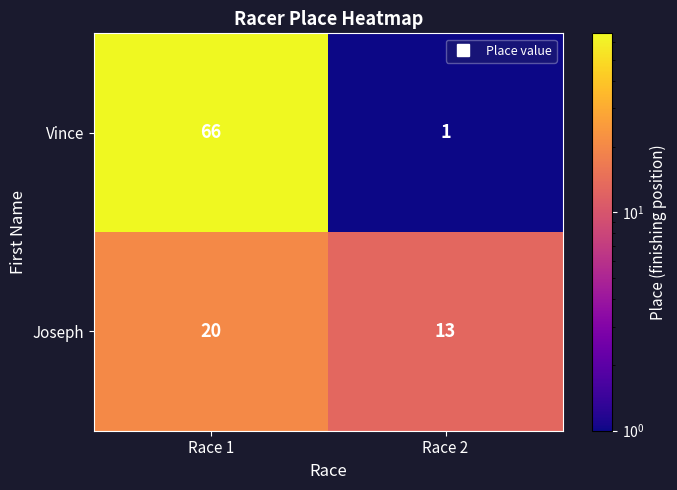

Reading right to left, extract all data points from this chart.

Vince: 1	66
Joseph: 13	20